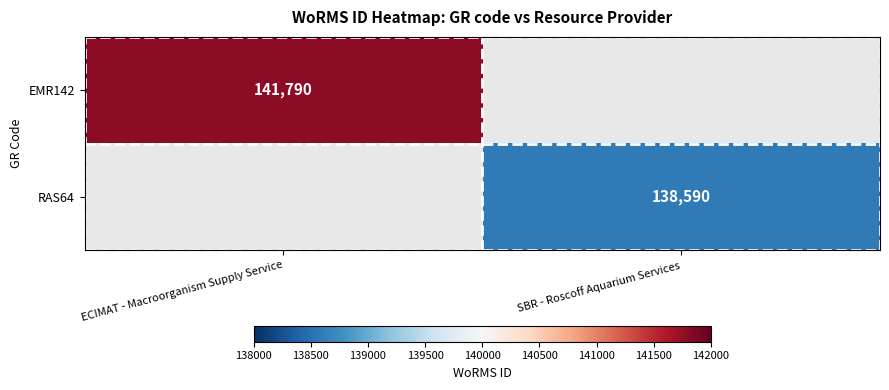

The EMR142 series shows 79012 at ECIMAT - Macroorganism Supply Service. True or false?

False